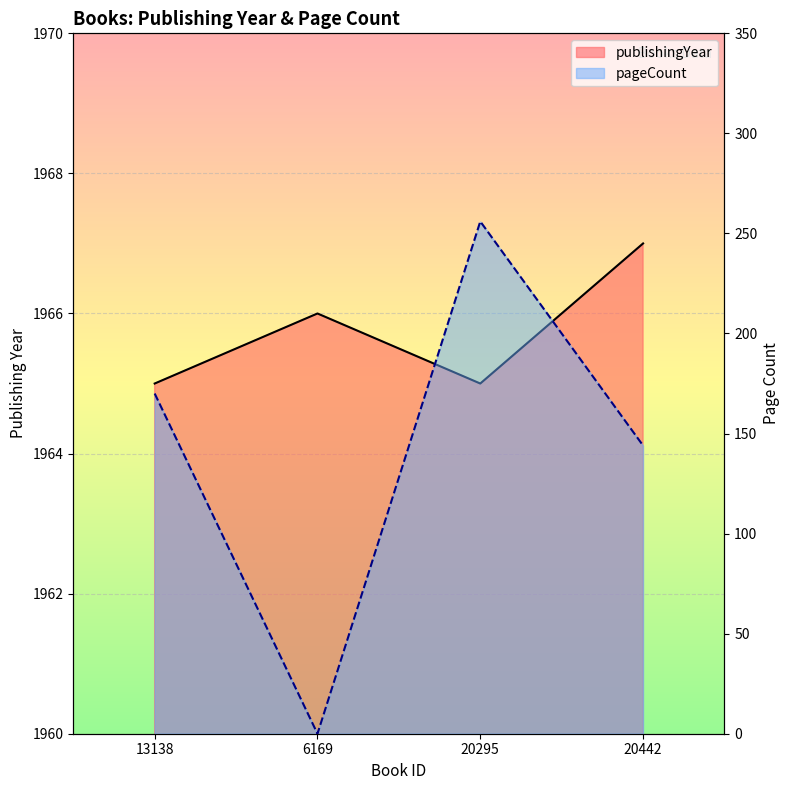

The value of publishingYear at 20295 is 1351. True or false?

False